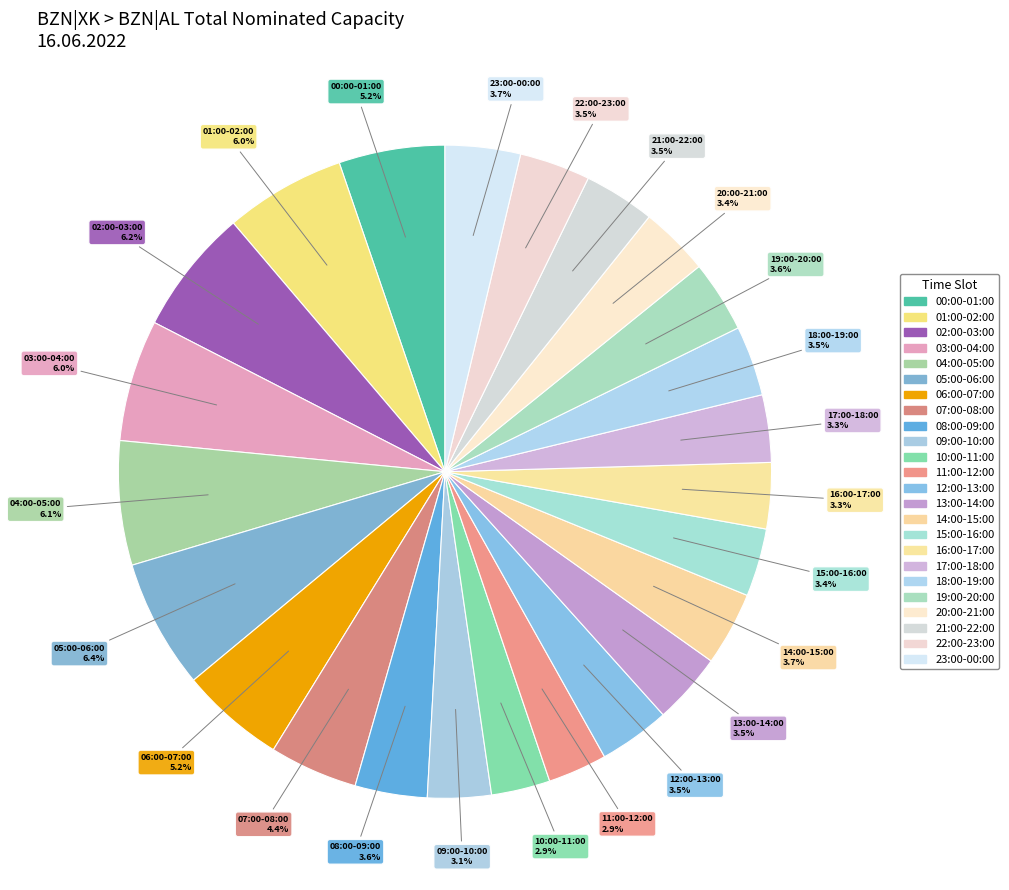

How many segments does this pie chart have?

24